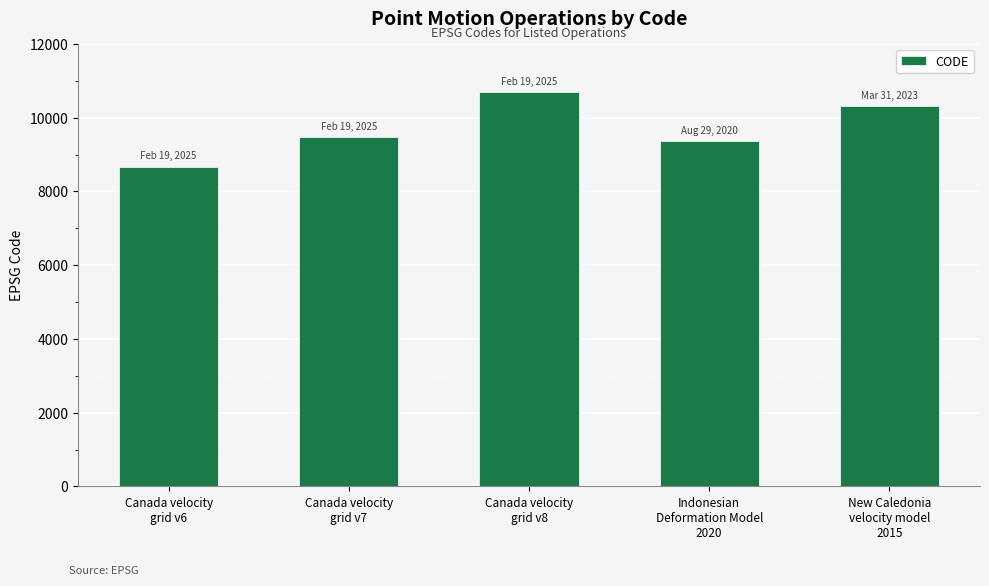

What is the change in value from Canada velocity
grid v6 to Indonesian
Deformation Model
2020?

+699